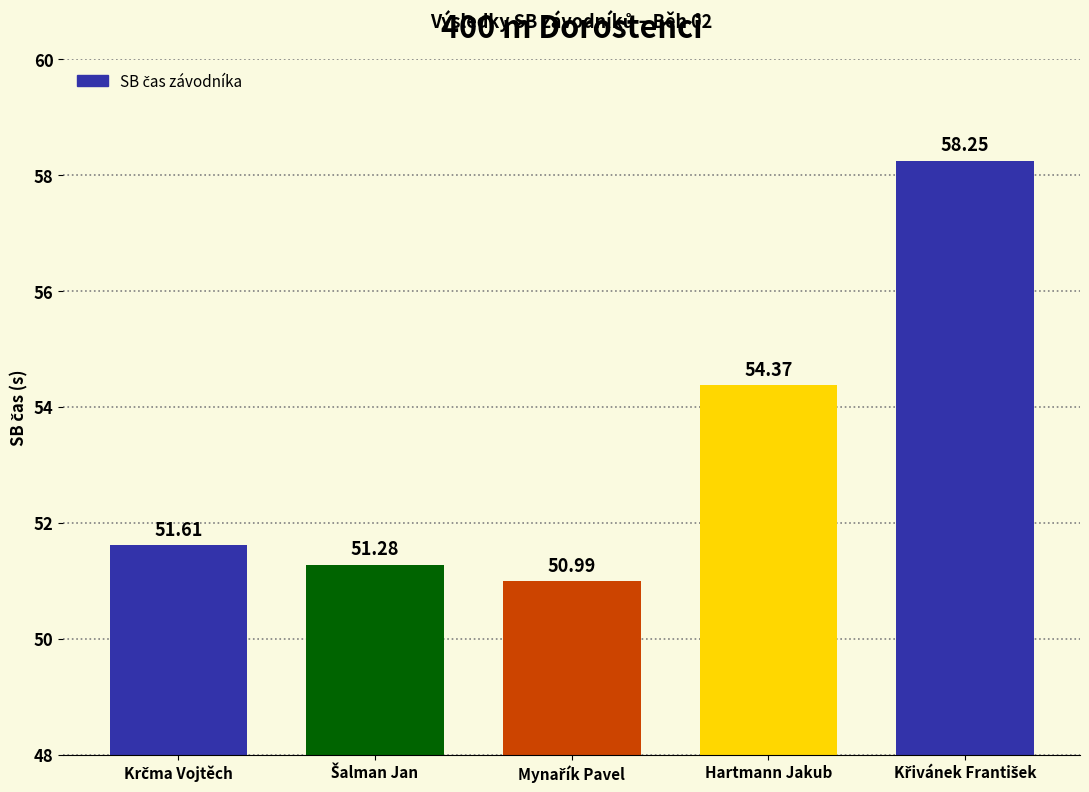

Where is the data nearest to the value 54?

Hartmann Jakub